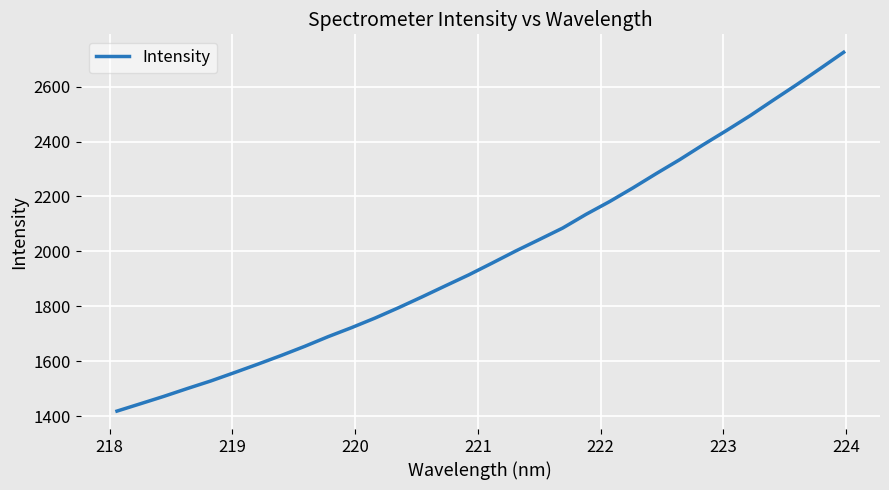

What is the difference between the maximum and minimum values?

1306.8